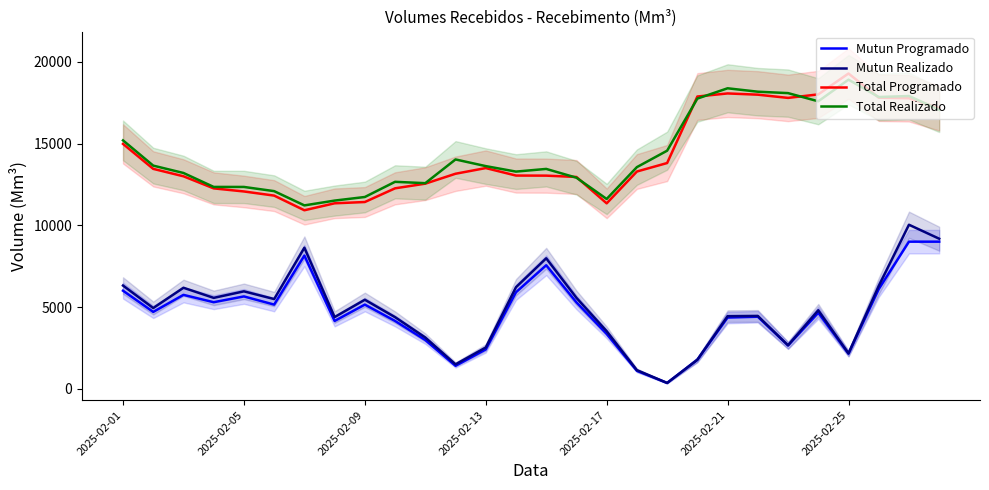

Which category has the highest value in the Total Programado series?

2025-02-25